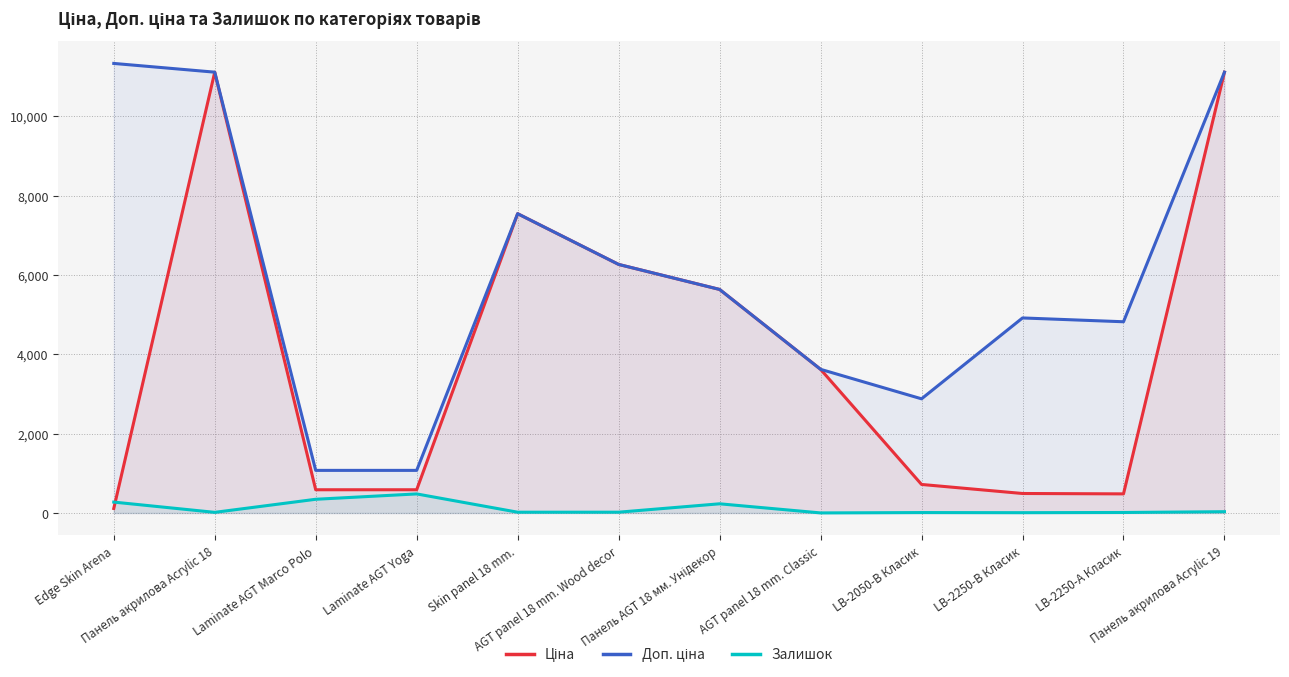

At which category is the sum across all series the highest?

Панель акрилова Acrylic 19